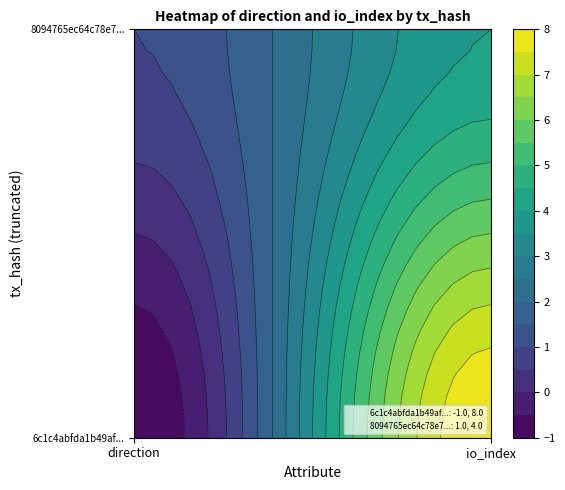

The value of 6c1c4abfda1b49af77f5d4cf81da319b8c17553 at io_index is 4. True or false?

False